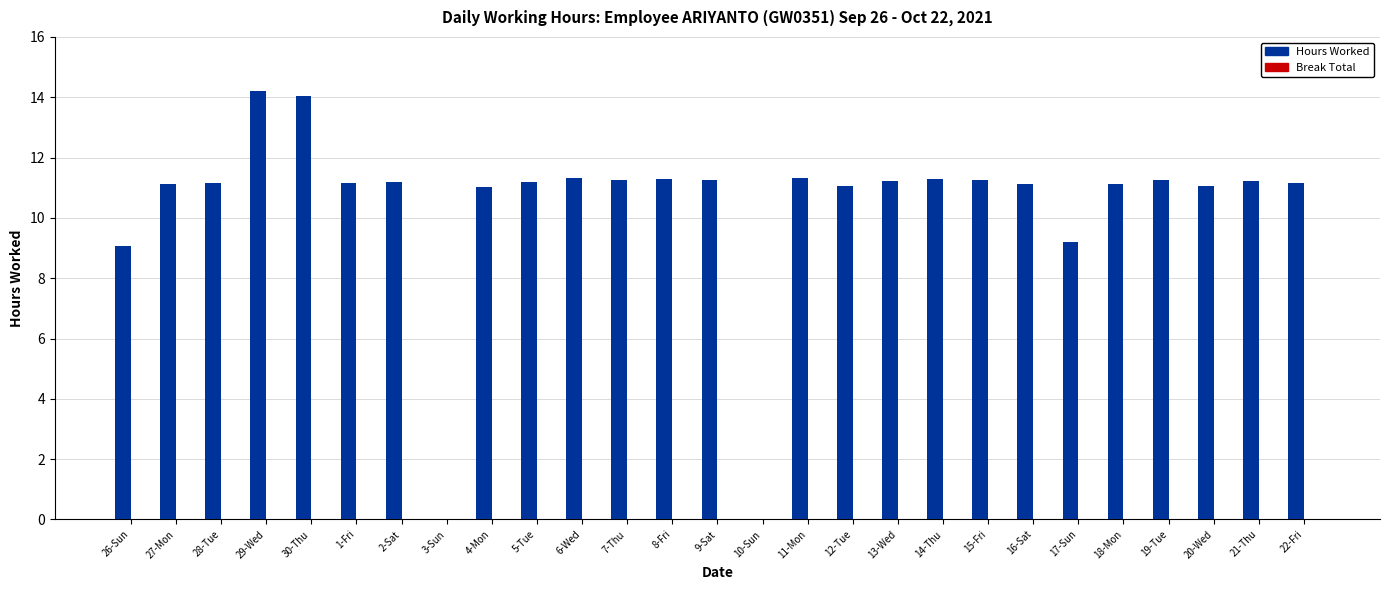

Which has a higher value, 6-Wed or 3-Sun?

6-Wed